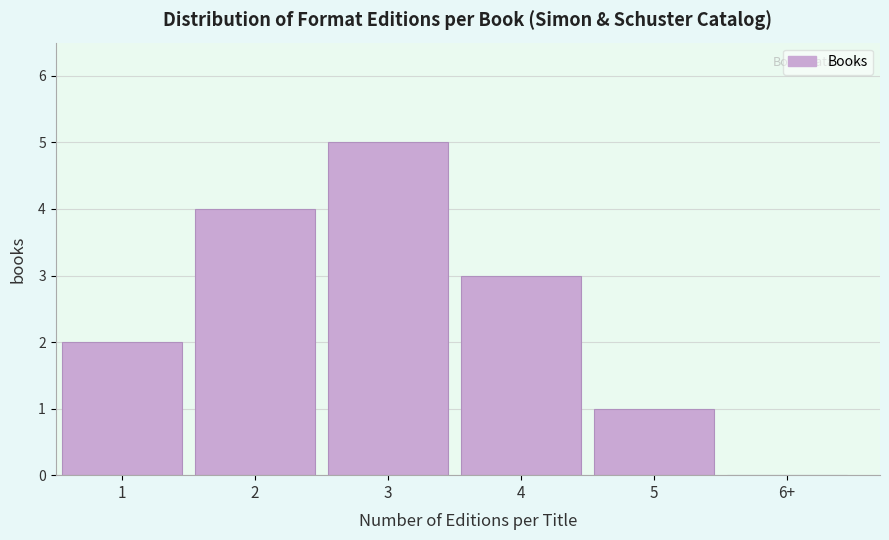

Reading left to right, extract all data points from this chart.

1=2	2=4	3=5	4=3	5=1	6+=0